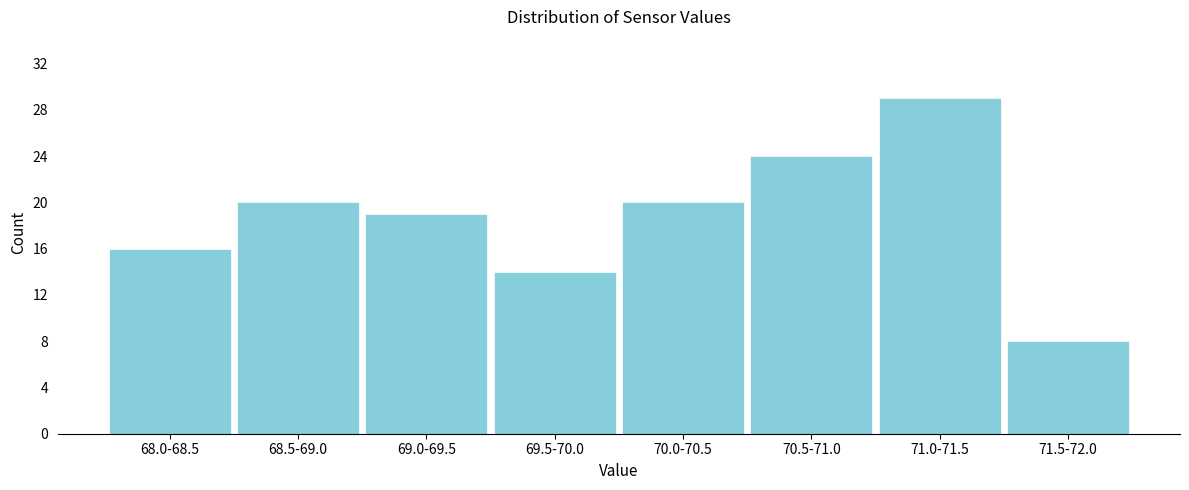

Reading left to right, what are all the values shown in this chart?

68.0-68.5=16	68.5-69.0=20	69.0-69.5=19	69.5-70.0=14	70.0-70.5=20	70.5-71.0=24	71.0-71.5=29	71.5-72.0=8